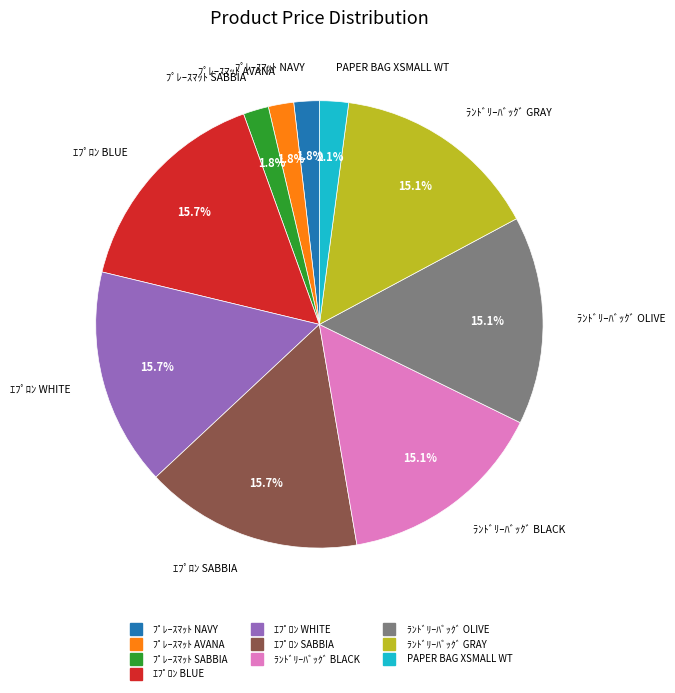

Is it true that ﾗﾝﾄﾞﾘｰﾊﾞｯｸﾞ OLIVE is 25% of the pie?

False